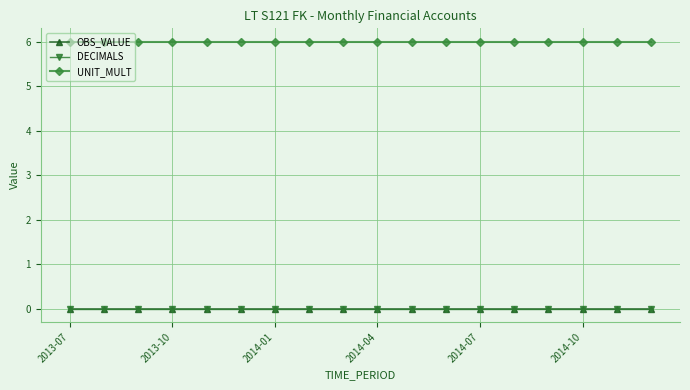

Reading left to right, transcribe all the data shown in this chart.

OBS_VALUE: 0	0	0	0	0	0	0	0	0	0	0	0	0	0	0	0	0	0
DECIMALS: 0	0	0	0	0	0	0	0	0	0	0	0	0	0	0	0	0	0
UNIT_MULT: 6	6	6	6	6	6	6	6	6	6	6	6	6	6	6	6	6	6